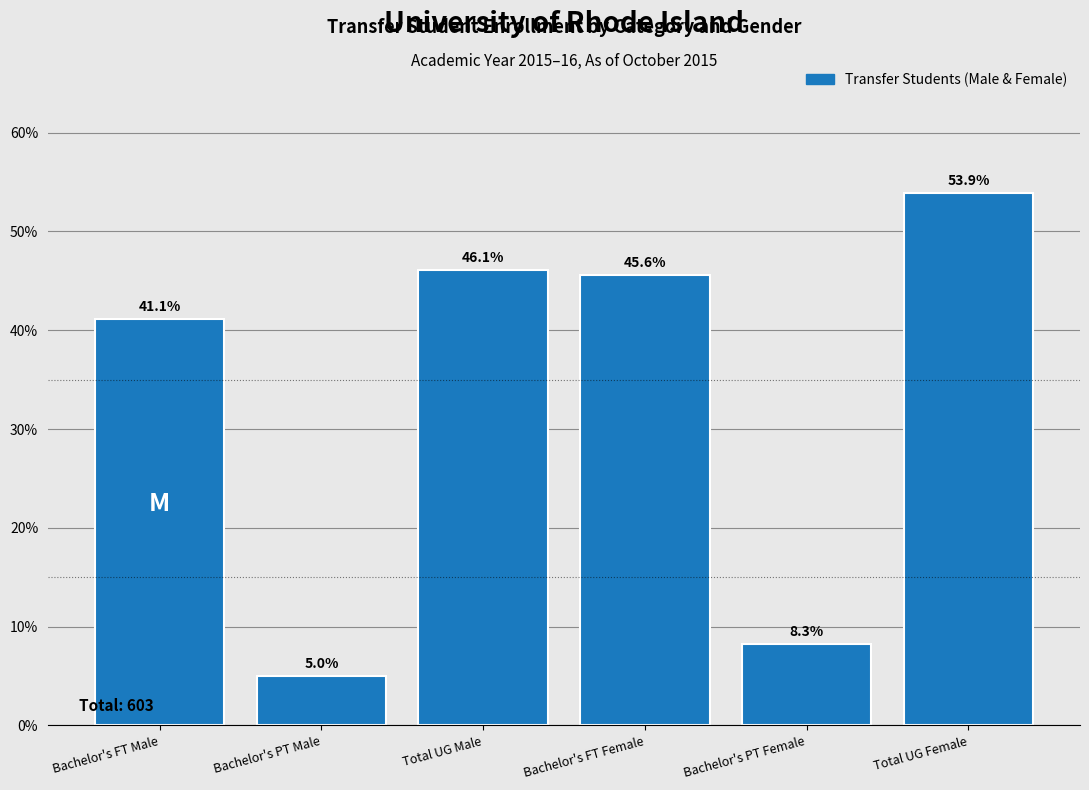

Reading left to right, extract all data points from this chart.

Bachelor's FT Male=41.1	Bachelor's PT Male=5.0	Total UG Male=46.1	Bachelor's FT Female=45.6	Bachelor's PT Female=8.3	Total UG Female=53.9